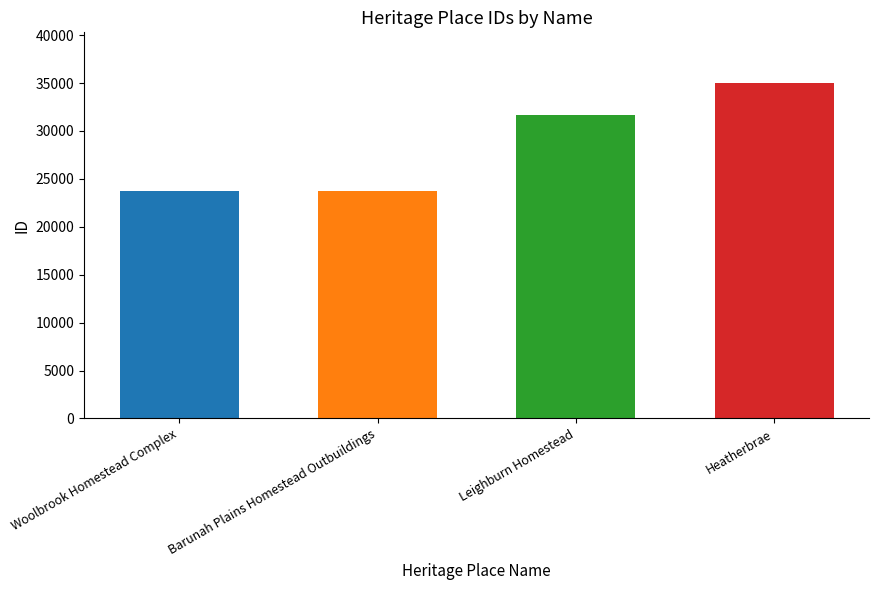

What is the difference between the values at Heatherbrae and Leighburn Homestead?

3329